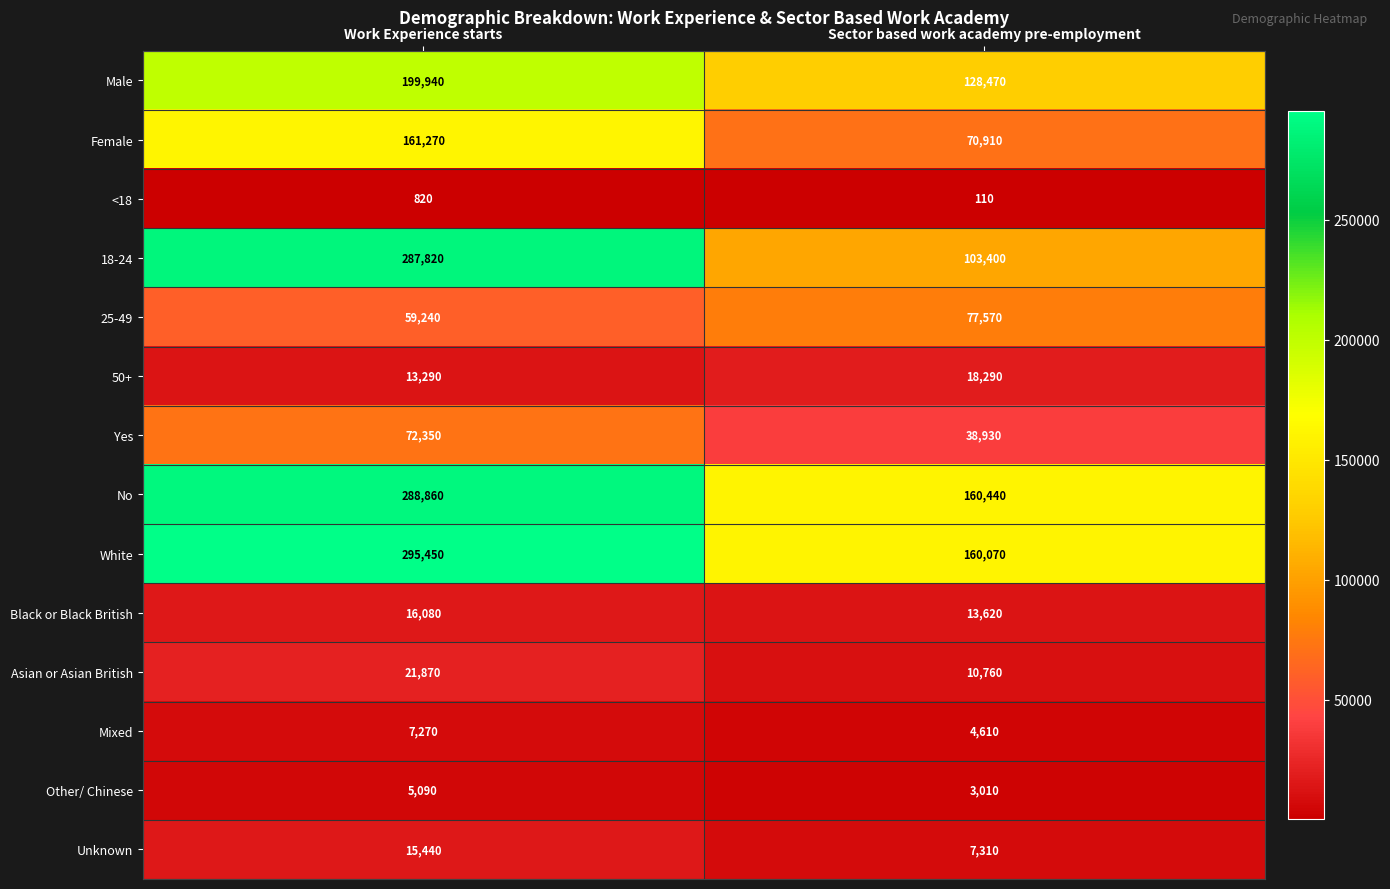

What is the smallest value displayed?

110